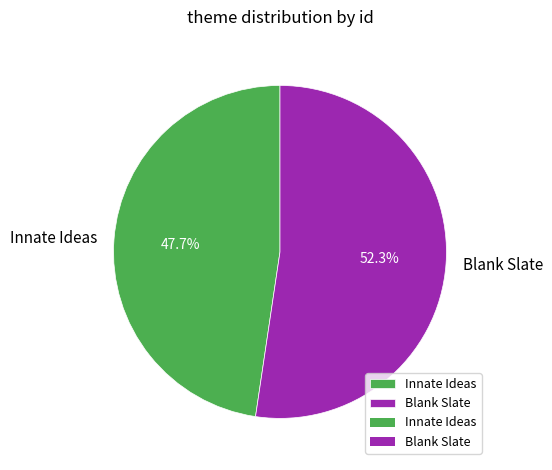

To the nearest percent, what is the average slice percentage?

50%